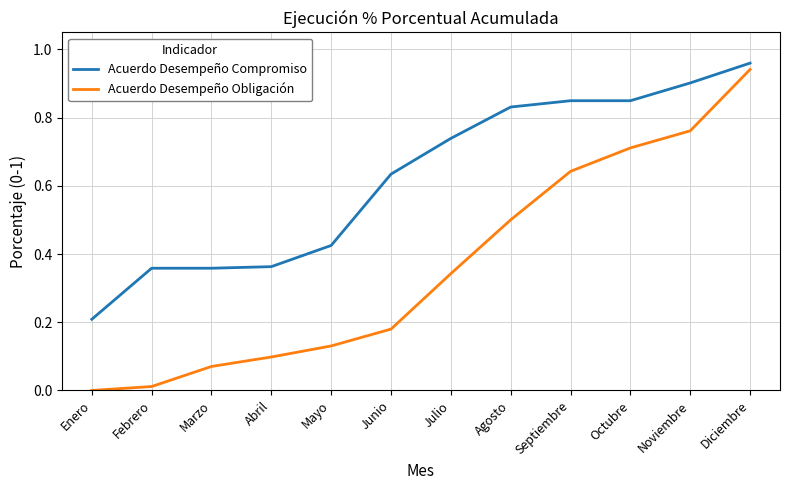

What position from the right is Julio?

6